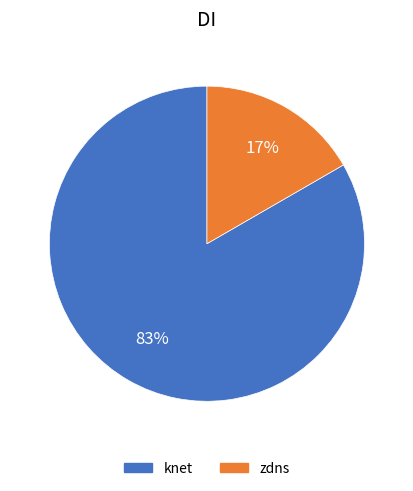

Count the number of slices in the pie.

2